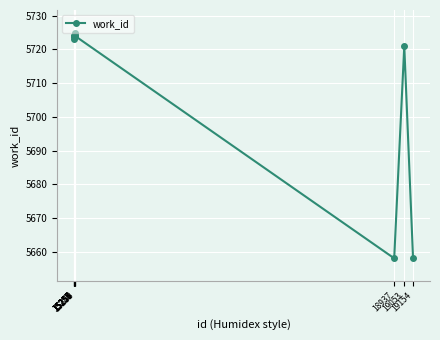

Read the value at 15255, to the nearest 10.

5720